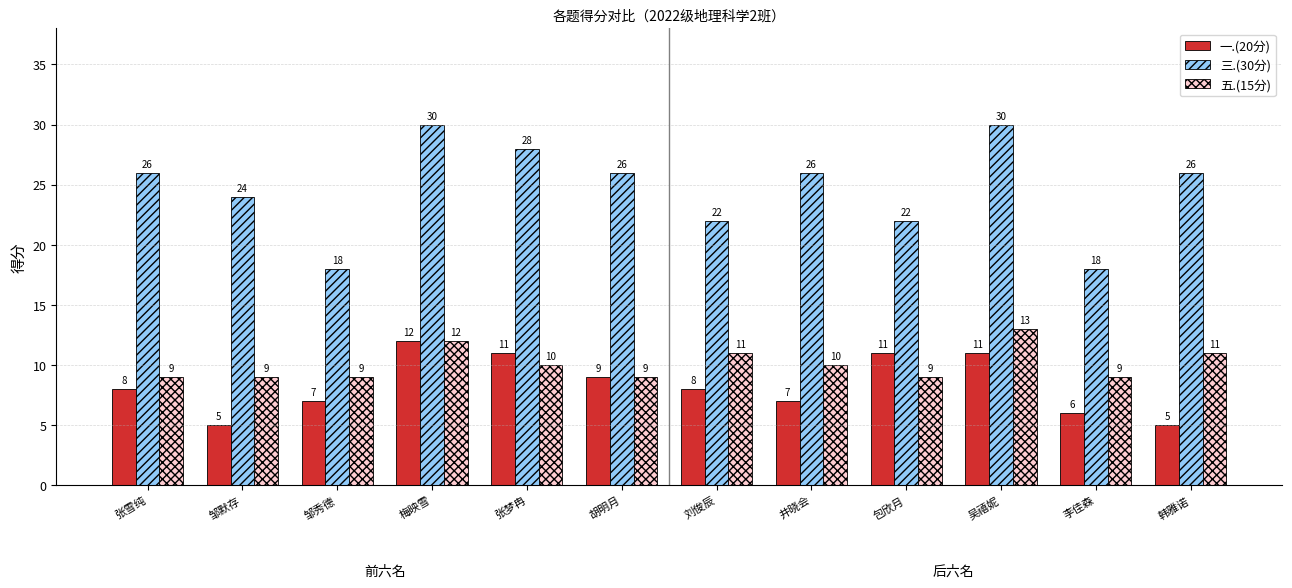

Reading left to right, transcribe all the data shown in this chart.

一.(20分): 张雪纯=8	邹默存=5	邹秀德=7	梅映雪=12	张梦冉=11	胡明月=9	刘俊辰=8	井晓会=7	包欣月=11	吴禧妮=11	李佳森=6	韩雅诺=5
三.(30分): 张雪纯=26	邹默存=24	邹秀德=18	梅映雪=30	张梦冉=28	胡明月=26	刘俊辰=22	井晓会=26	包欣月=22	吴禧妮=30	李佳森=18	韩雅诺=26
五.(15分): 张雪纯=9	邹默存=9	邹秀德=9	梅映雪=12	张梦冉=10	胡明月=9	刘俊辰=11	井晓会=10	包欣月=9	吴禧妮=13	李佳森=9	韩雅诺=11